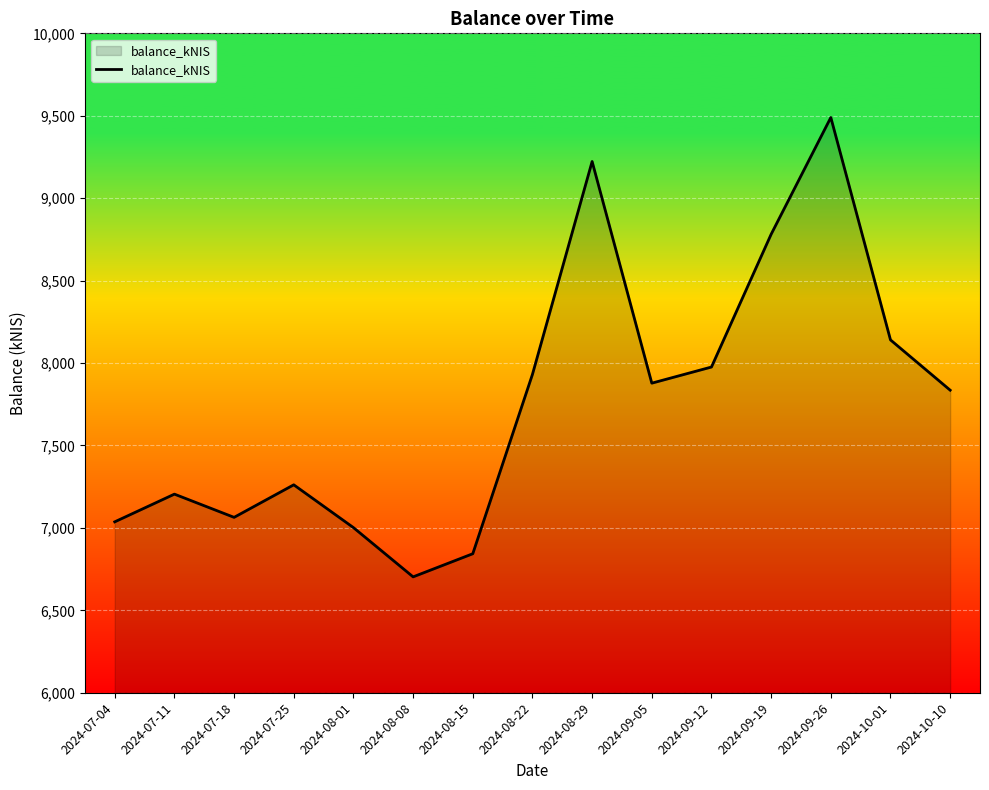

True or false: the data shows 7204.8 at 2024-07-11.

True